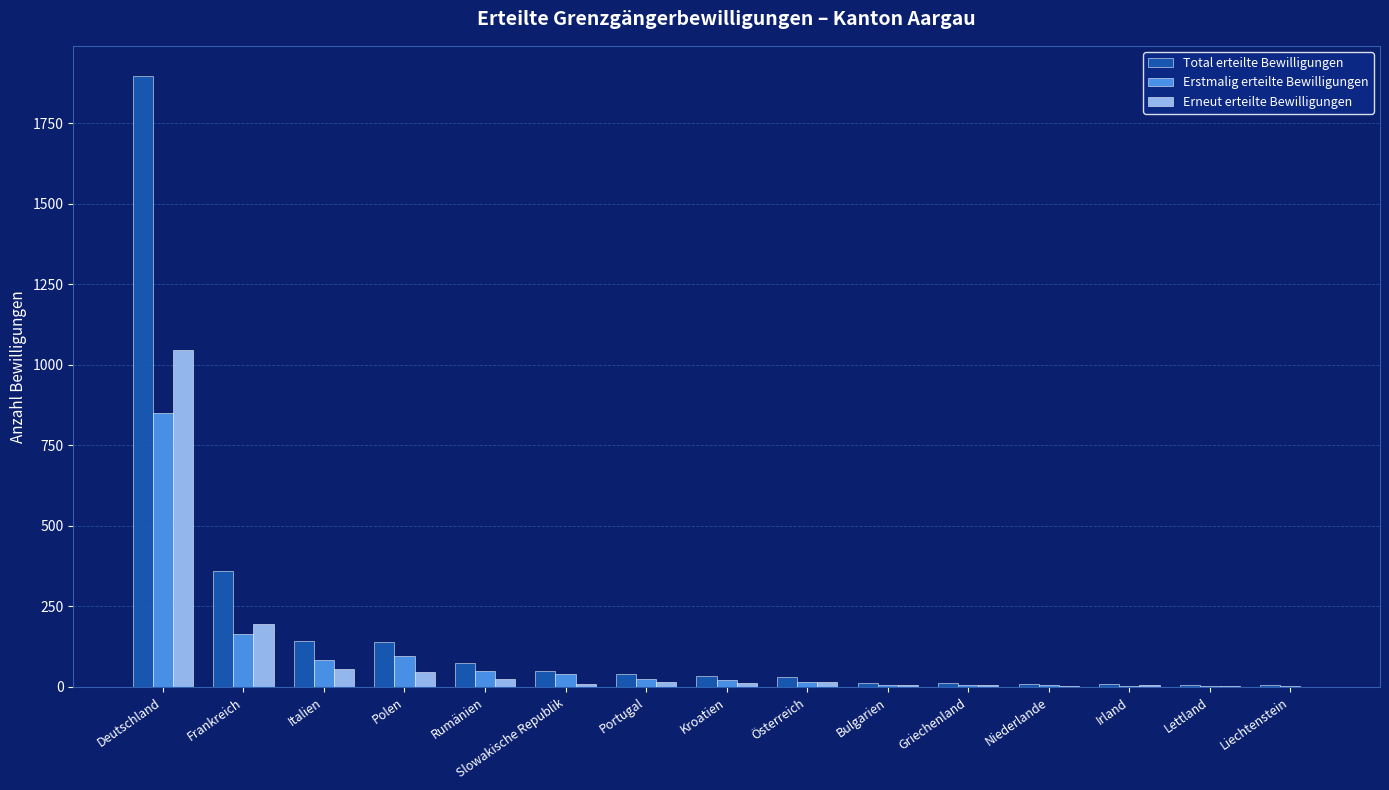

What is the greatest value displayed?

1895